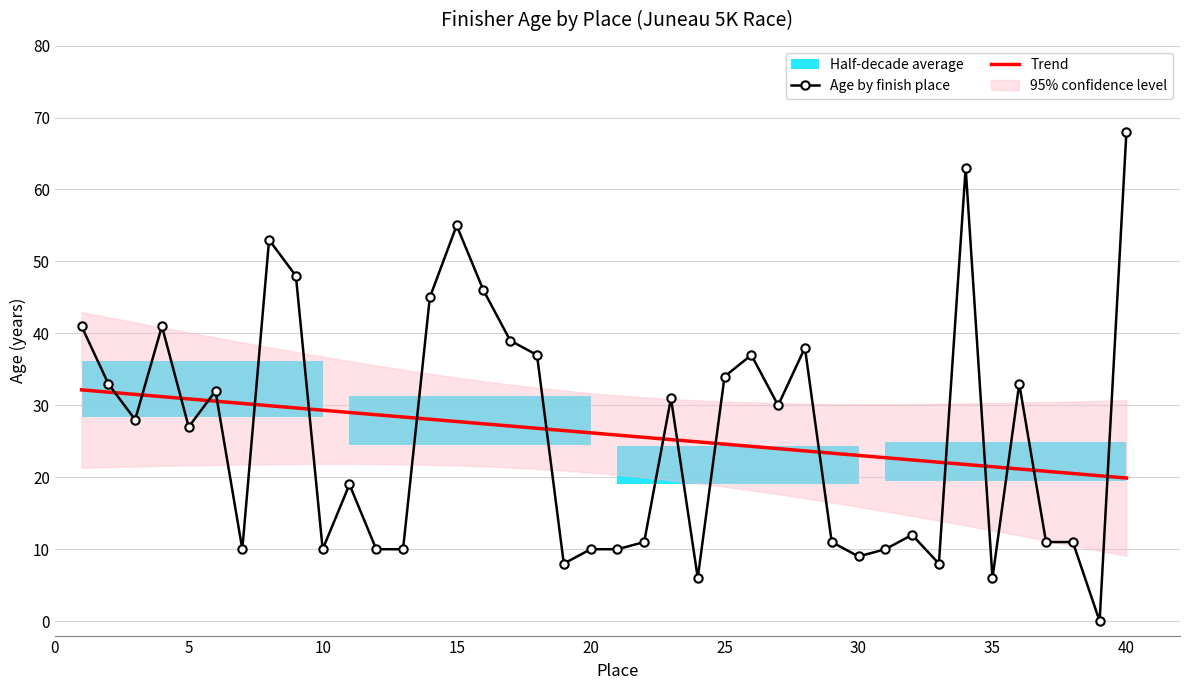

The Trend series shows 34.6 at 30. True or false?

False